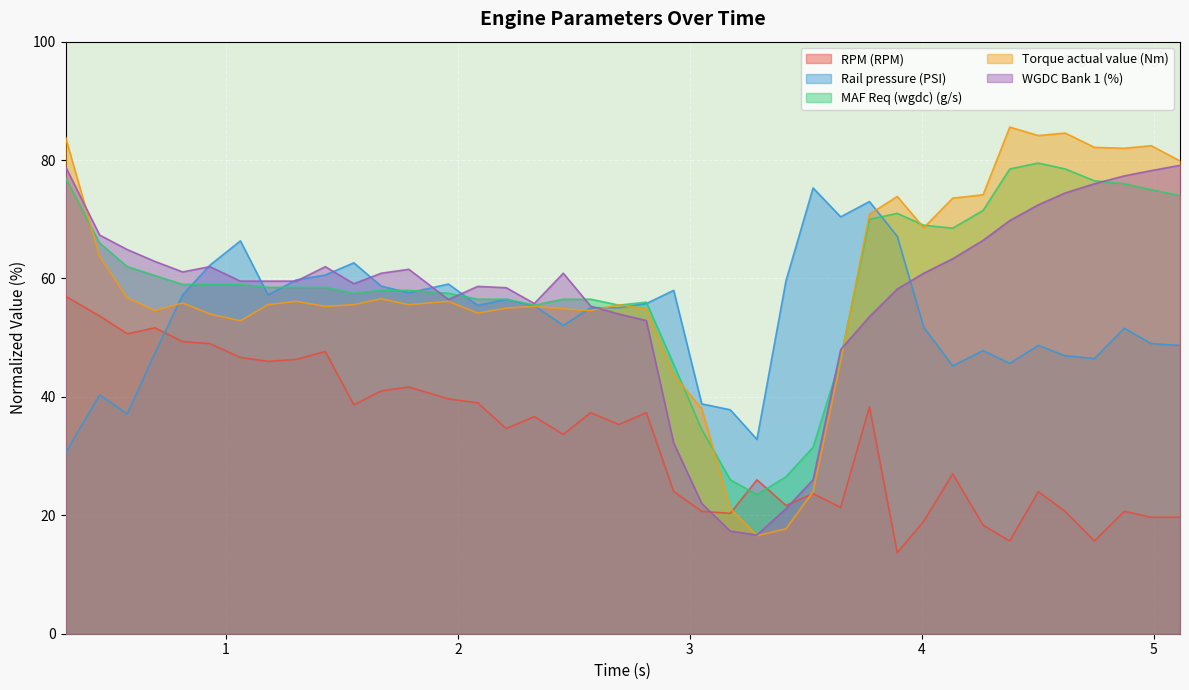

In Rail pressure (PSI), how many points are higher than both neighbors (excluding endpoints)?

11